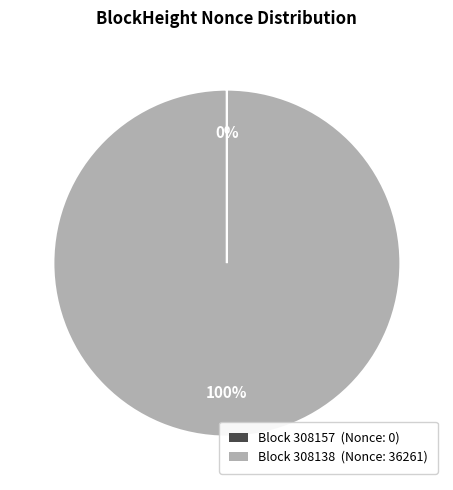

Is there any slice that represents more than half of the pie?

Yes